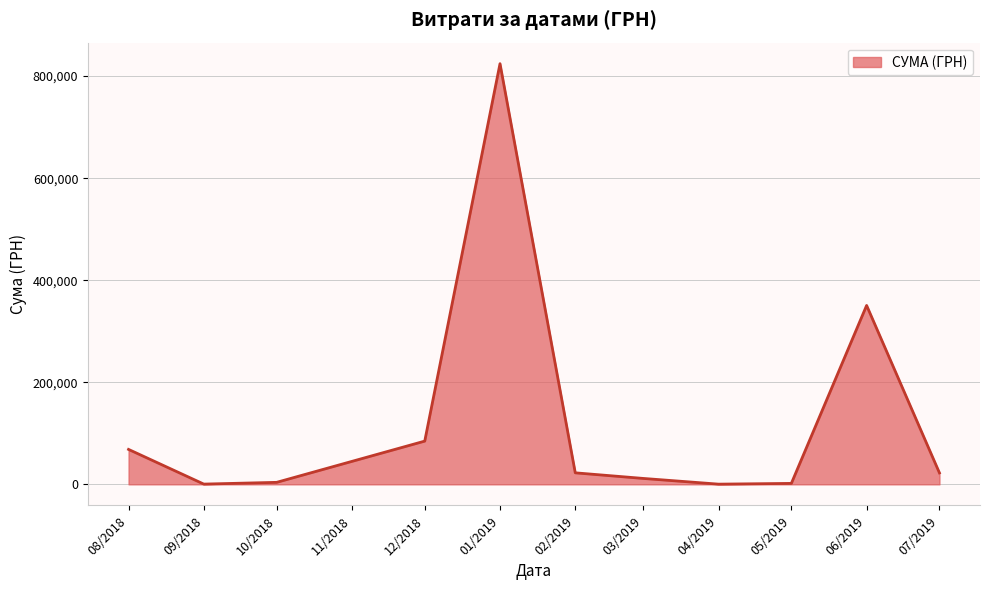

True or false: there are more than 1 points higher than both neighbors.

True